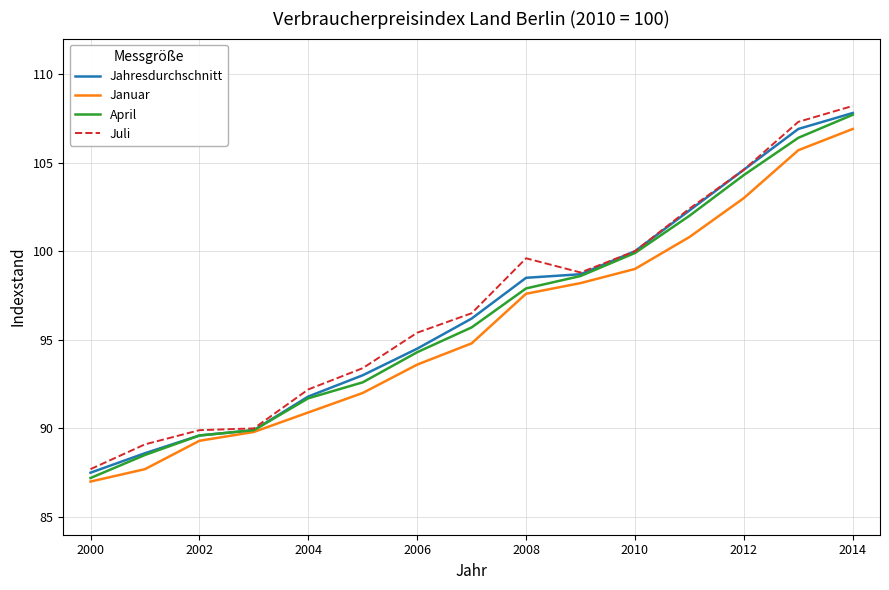

What is the maximum value for Januar?

106.9